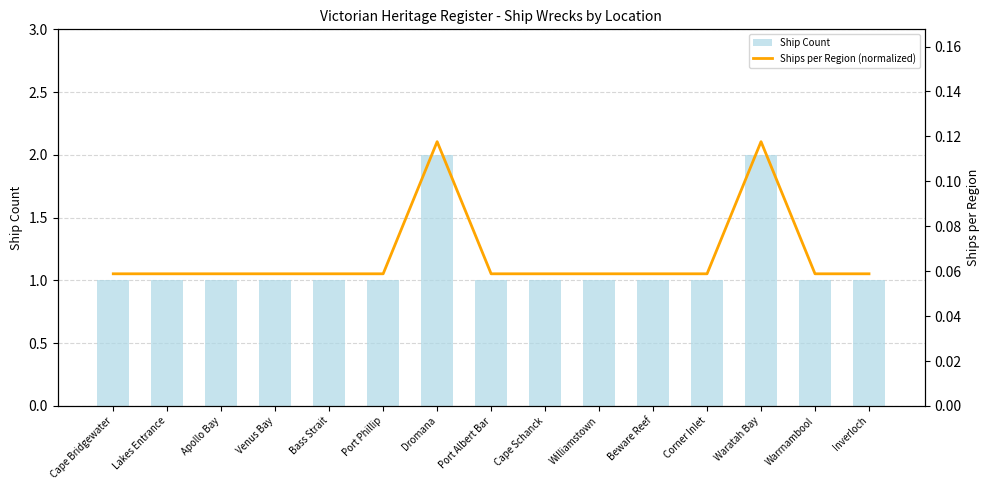

The value of Ship Count at Cape Schanck is 0. True or false?

False